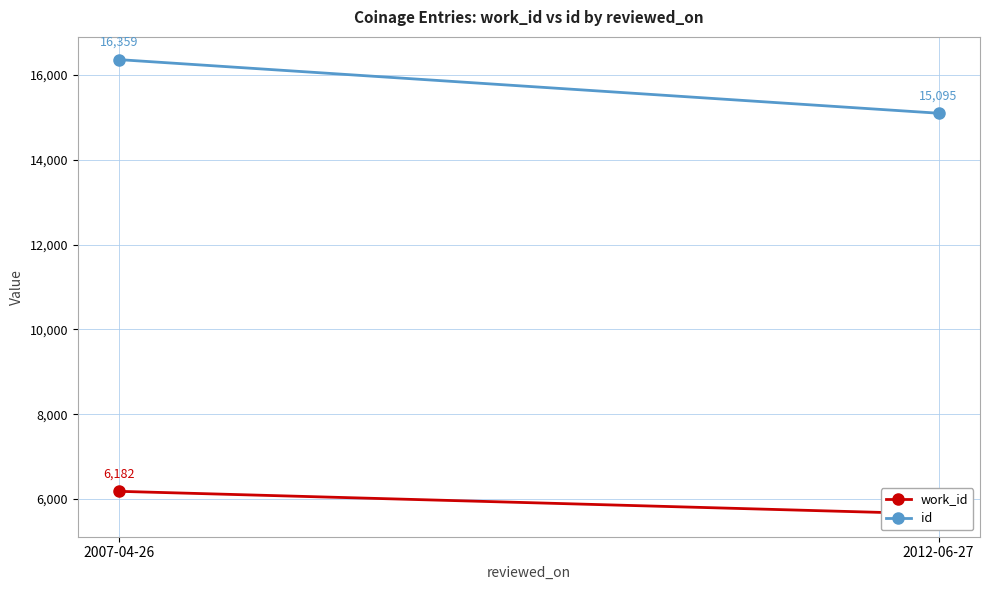

What position from the right is 2007-04-26?

2